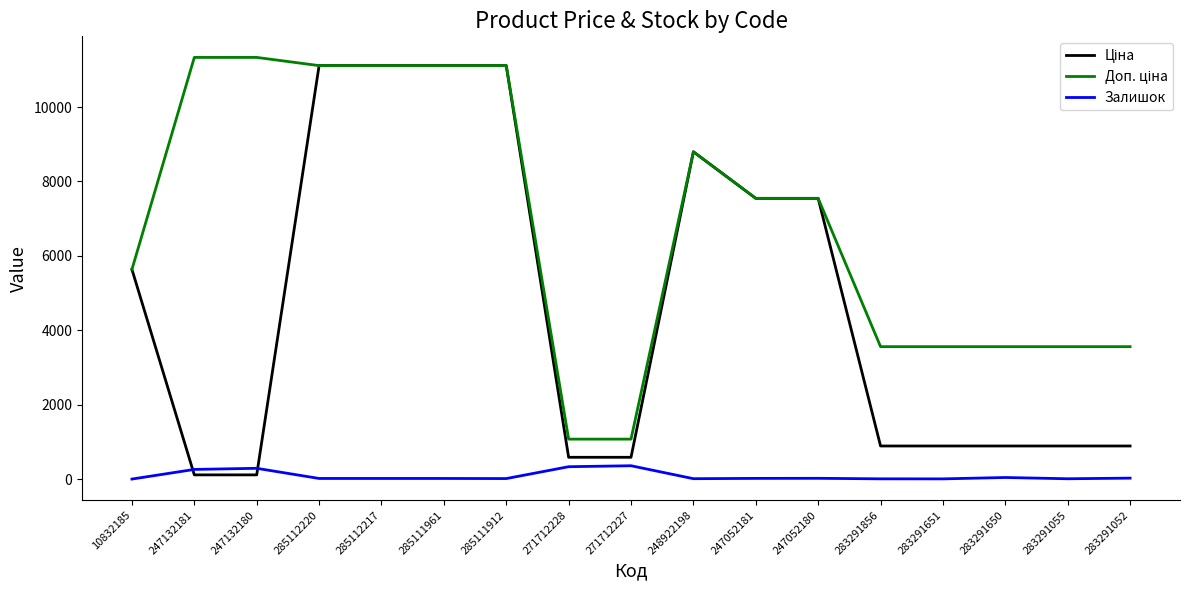

Is it true that Залишок equals 43.0 at 283291650?

True